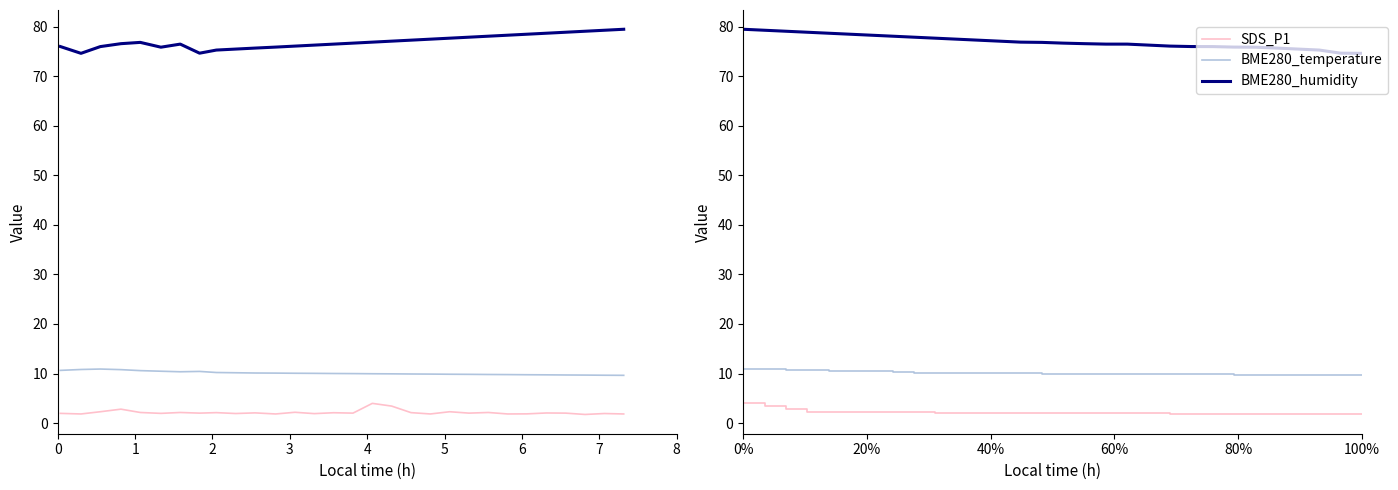

At how many categories does at least one series exceed 79?

3